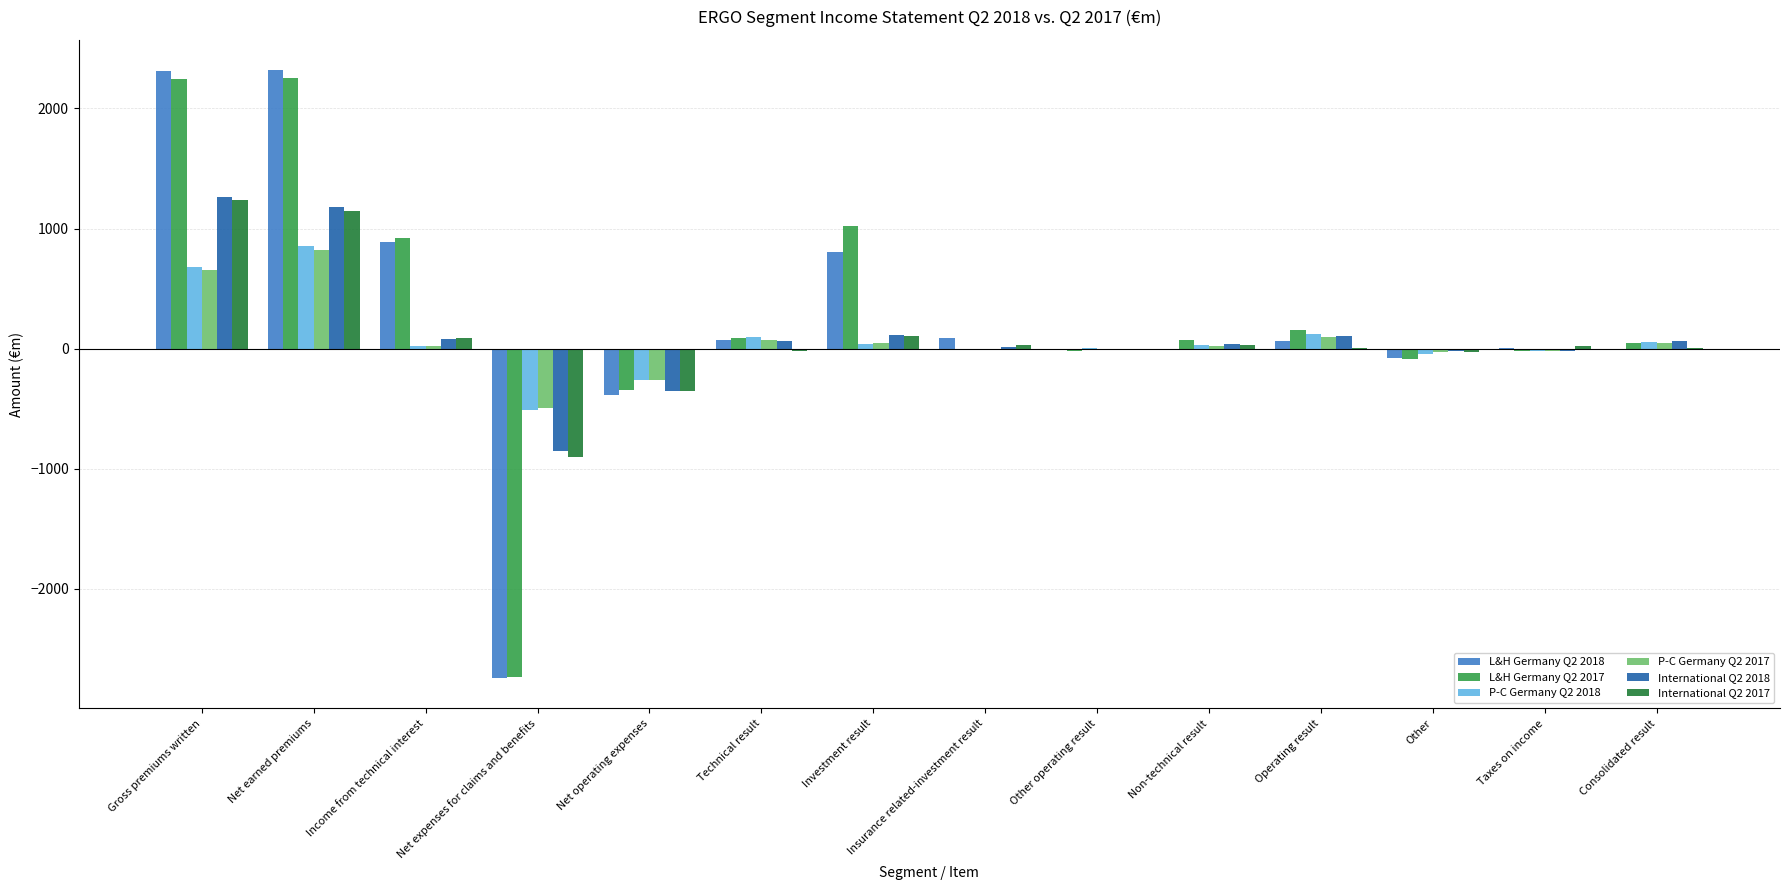

Read the P-C Germany Q2 2017 value at Operating result.

99.2